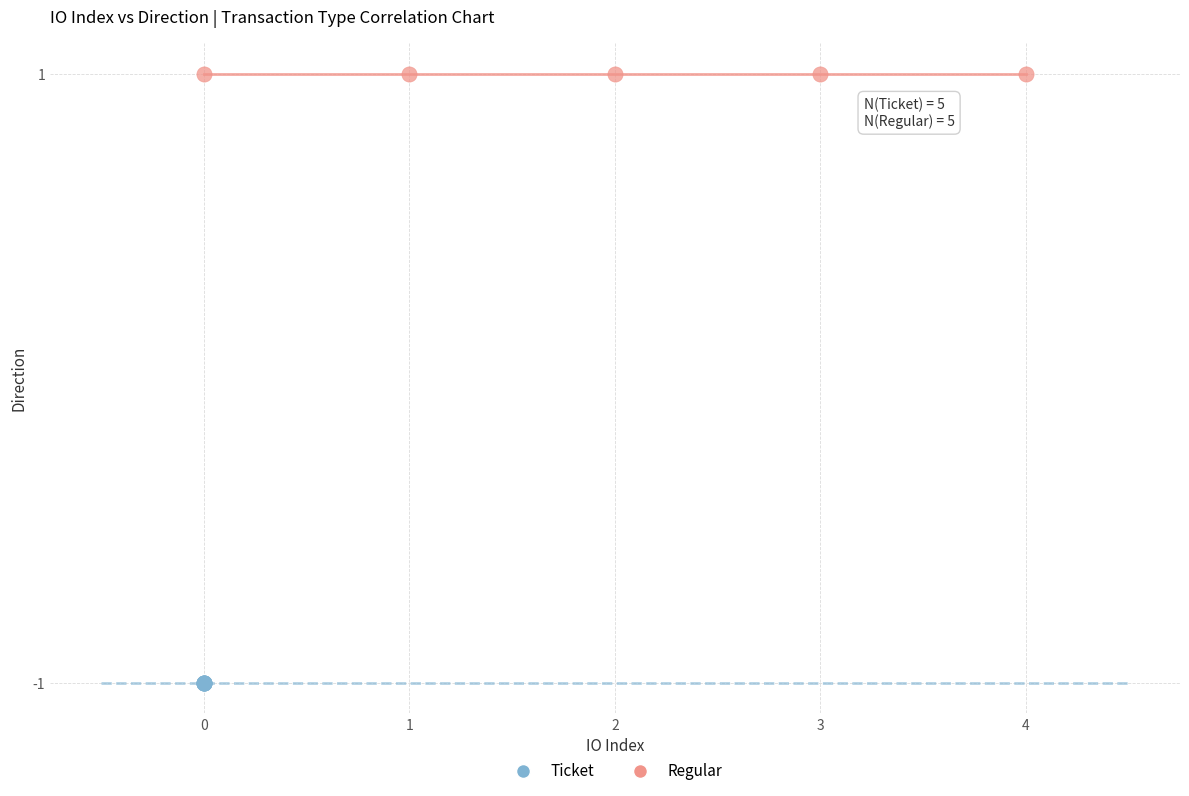

Which series reaches the maximum Y coordinate?

Regular